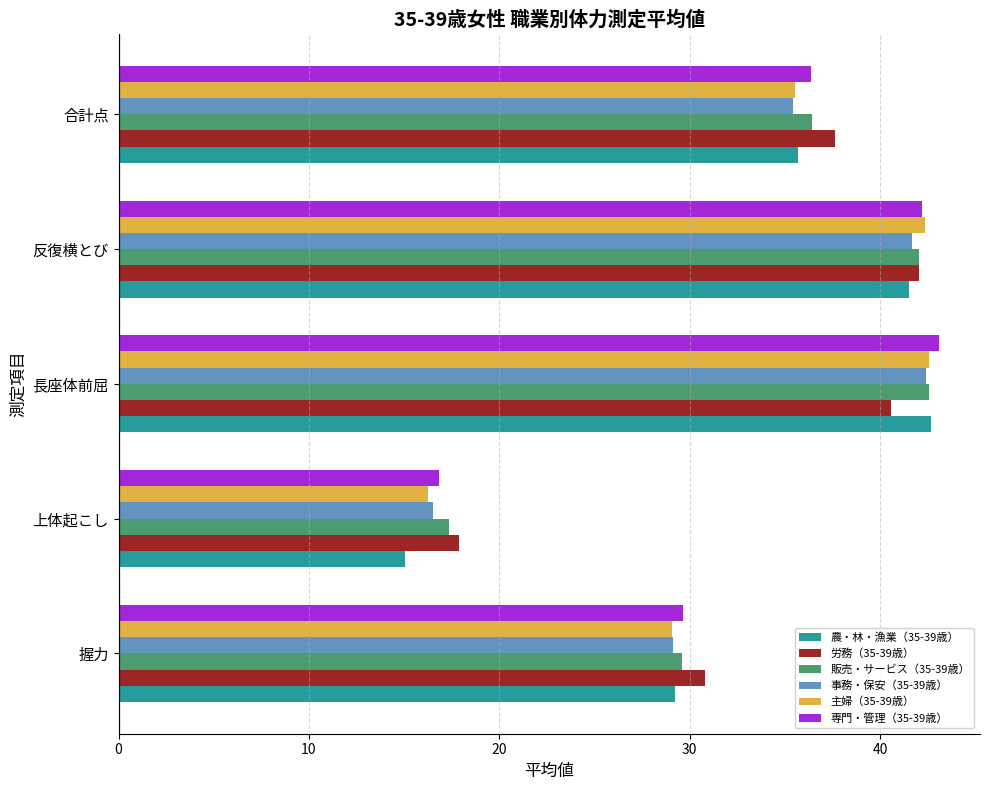

Which series has the largest range (max minus min)?

農・林・漁業（35-39歳）